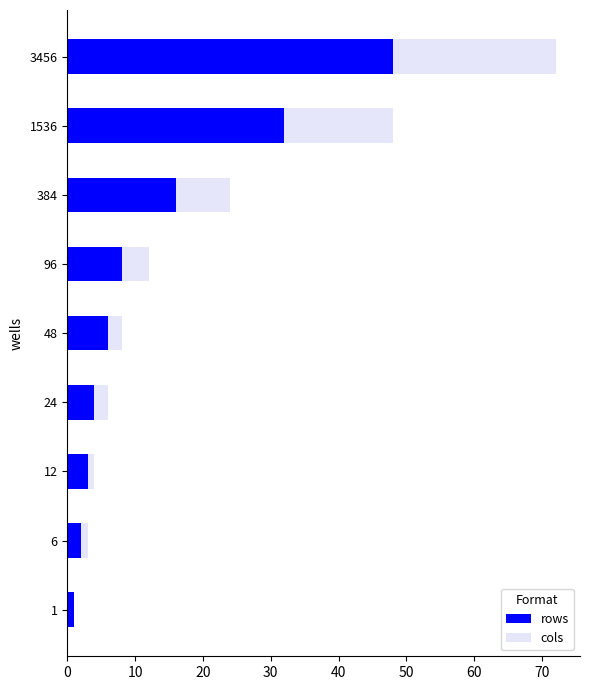

What are all the series names shown in the legend?

rows, cols